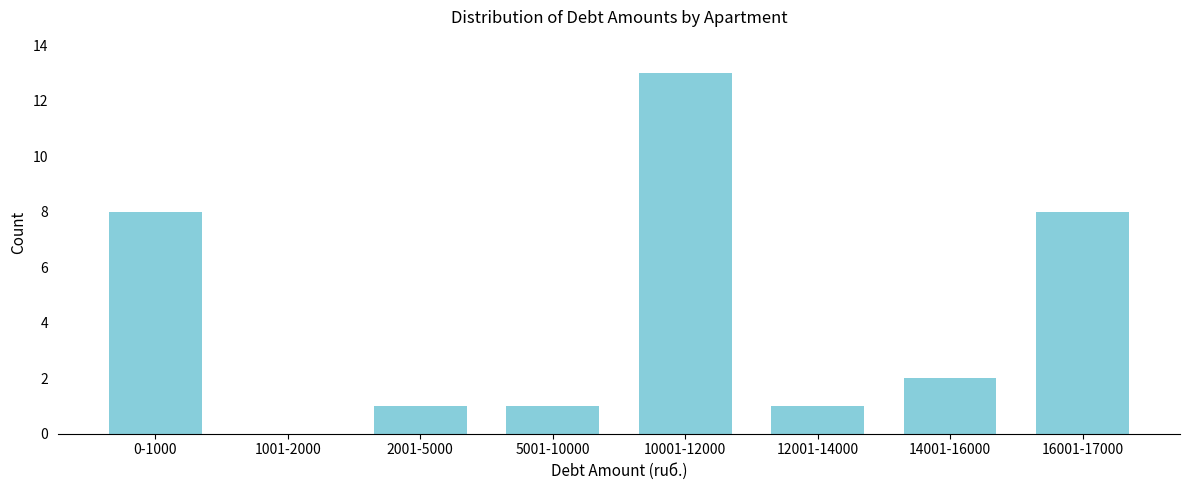

Reading left to right, list all the values displayed in this chart.

0-1000=8	1001-2000=0	2001-5000=1	5001-10000=1	10001-12000=13	12001-14000=1	14001-16000=2	16001-17000=8